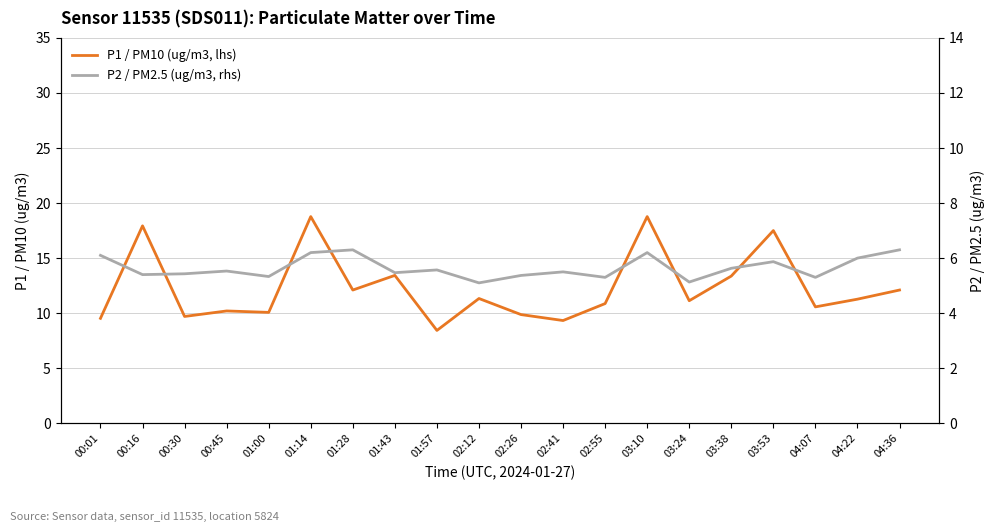

What value does the P2 / PM2.5 (ug/m3, rhs) series have at 04:22?

6.0